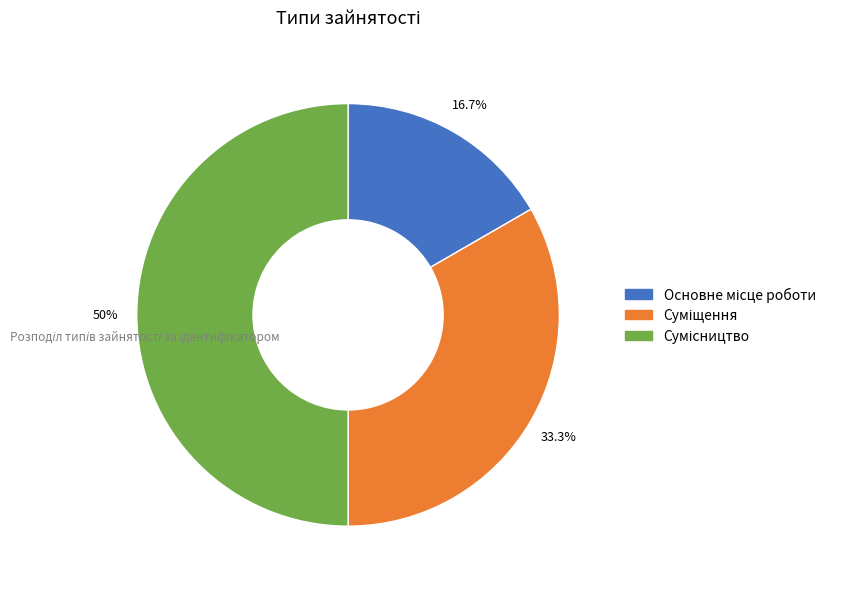

Is Суміщення the majority of the pie?

No